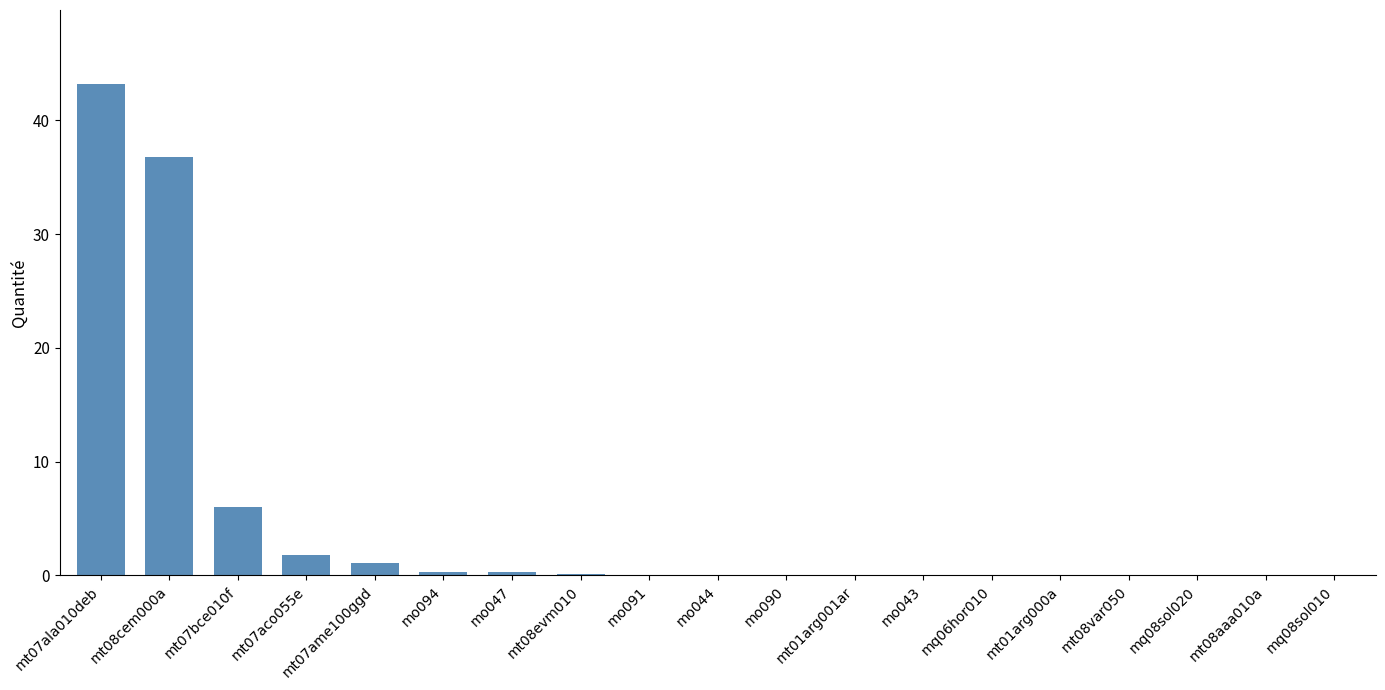

What is the sum of all values?

90.0